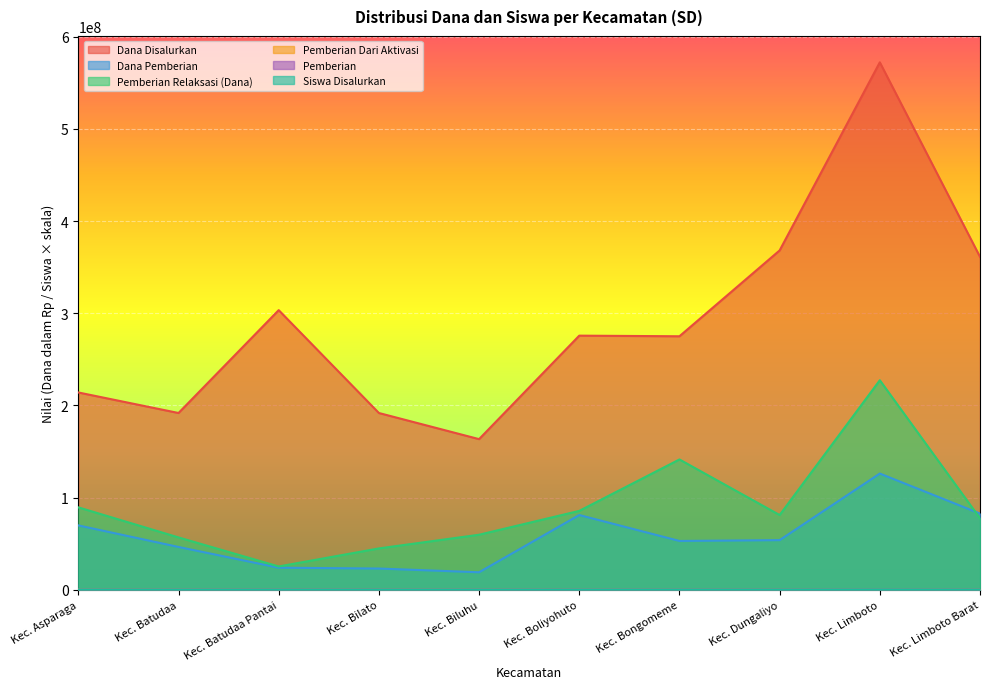

The value of Pemberian at Kec. Bongomeme is 49132.9. True or false?

True